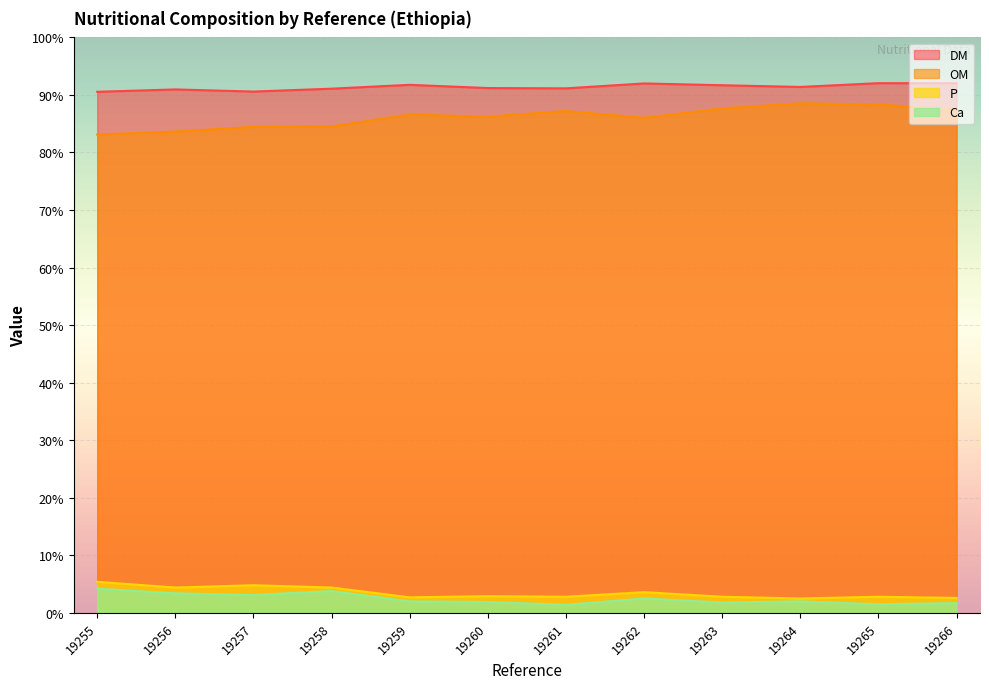

In OM, how many points are higher than both neighbors (excluding endpoints)?

3